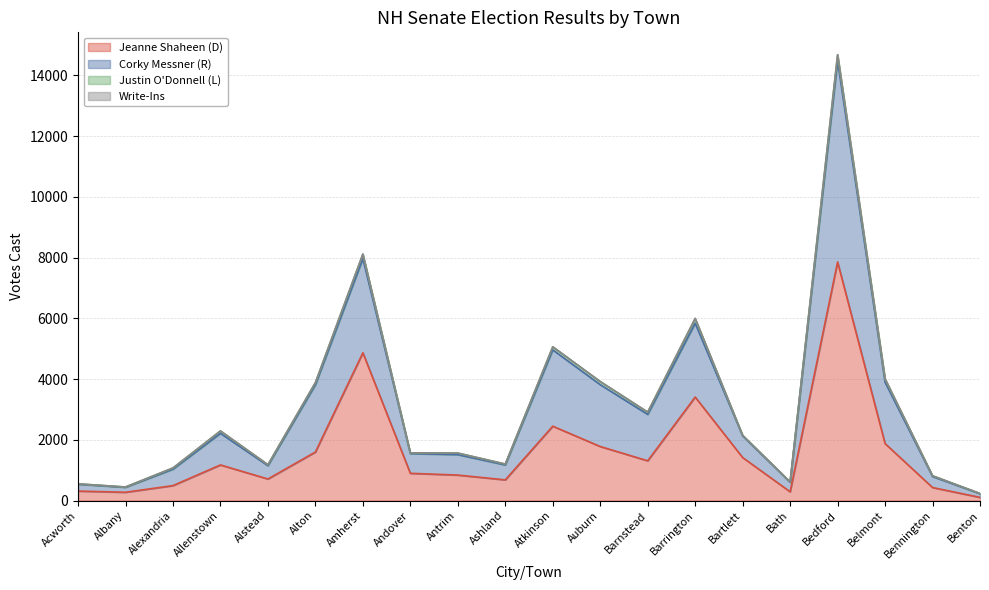

True or false: Jeanne Shaheen (D) and Corky Messner (R) intersect in this chart.

False